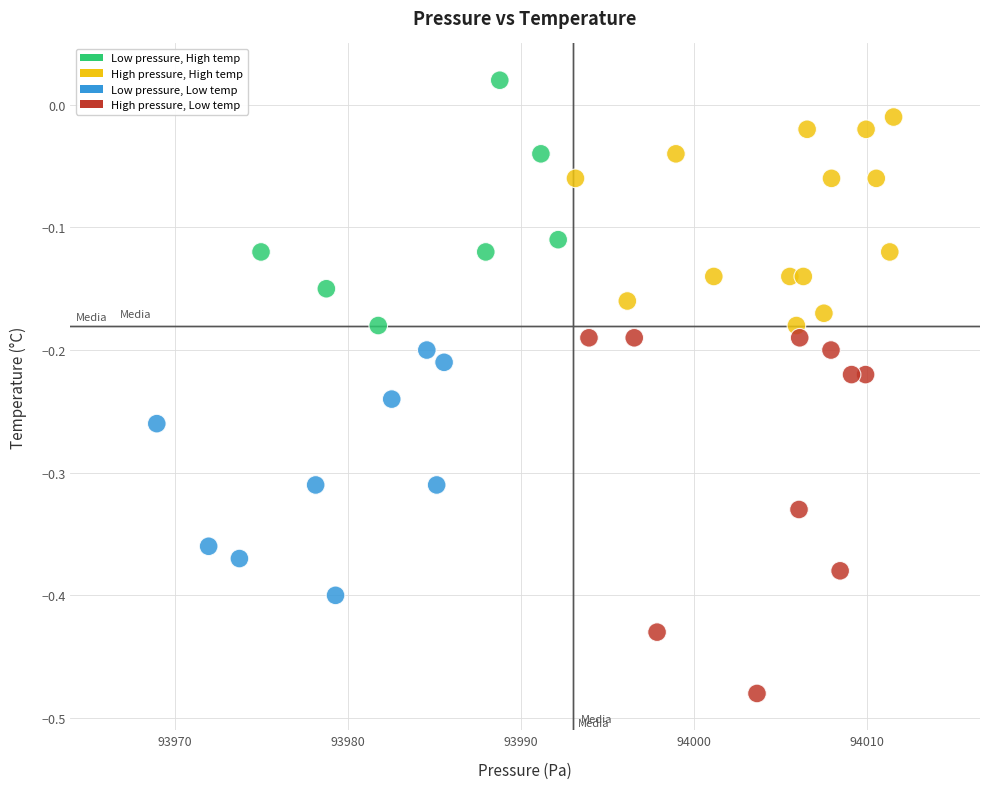

What is the range of Y values (max minus min)?

0.5